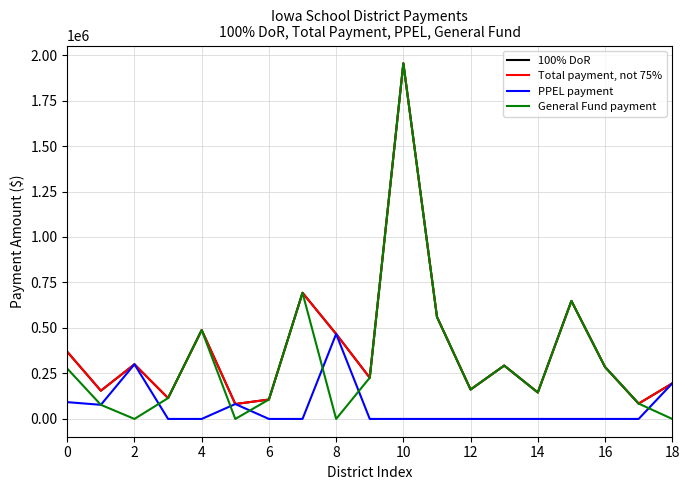

Does the chart have visible grid lines?

Yes